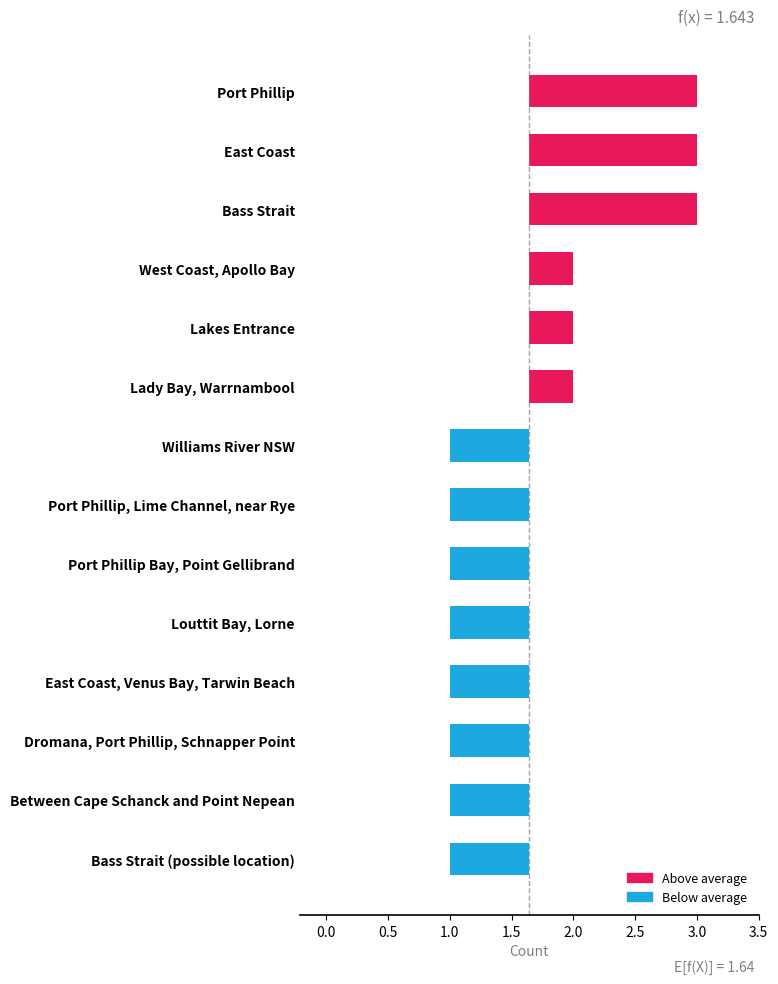

Which label corresponds to the largest value in the chart?

Port Phillip